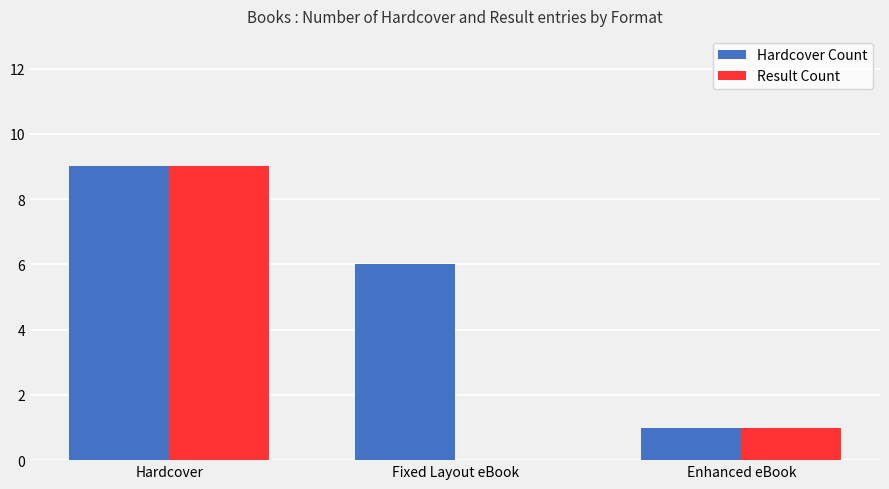

Which series changed the most between Fixed Layout eBook and Enhanced eBook?

Hardcover Count